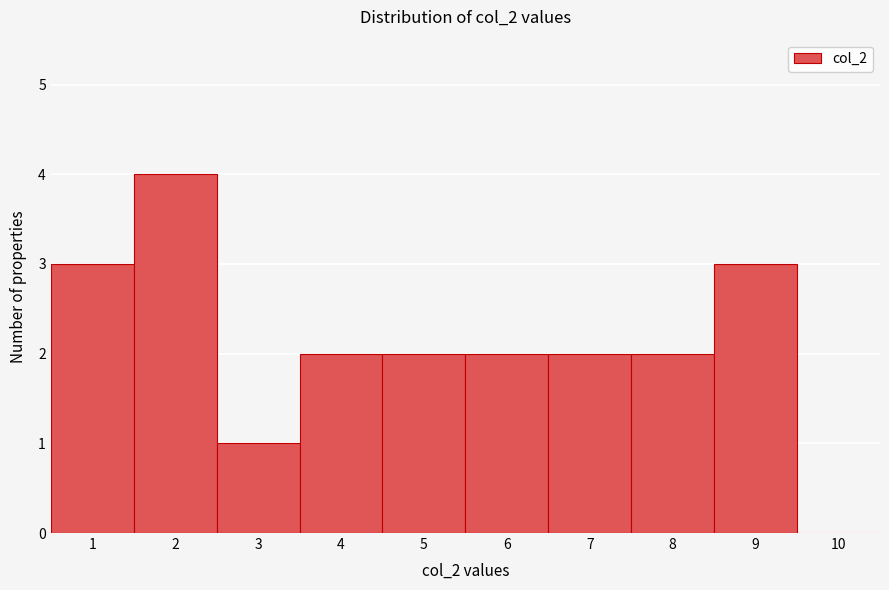

How tall is the bar that spans 8.5 to 9.5 on the x-axis? The values are not printed on the chart, so give them approximately, as read against the axis.

3